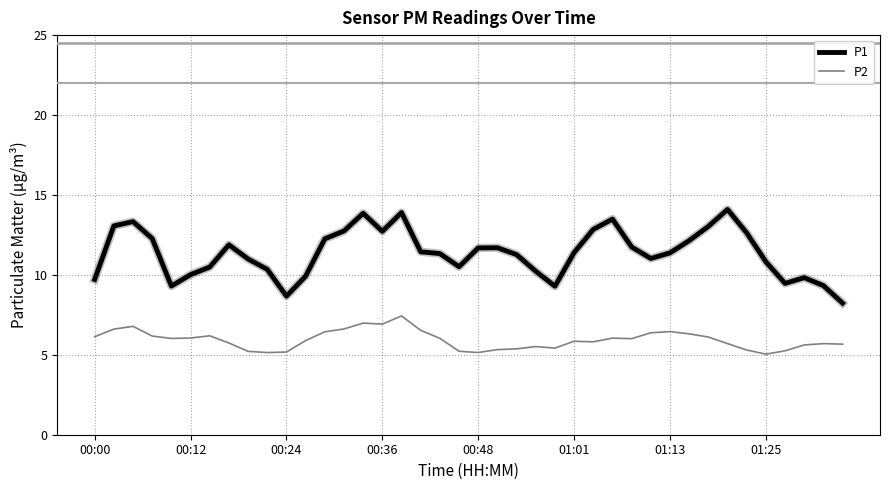

Count the number of data series in this chart.

2